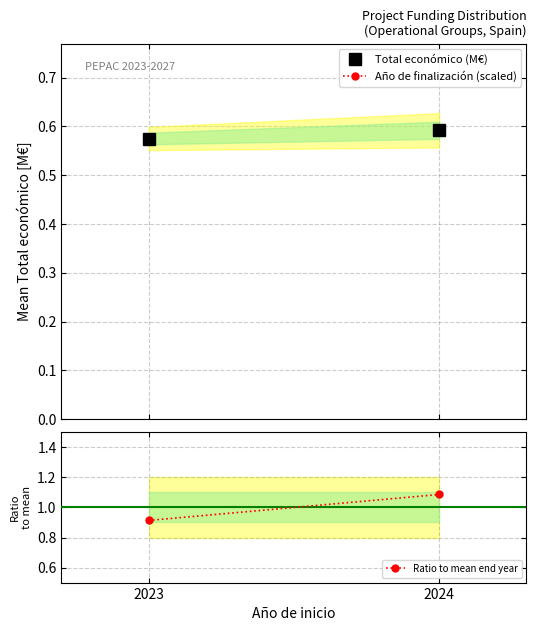

At which label does Ratio to mean end year first exceed 1?

2024